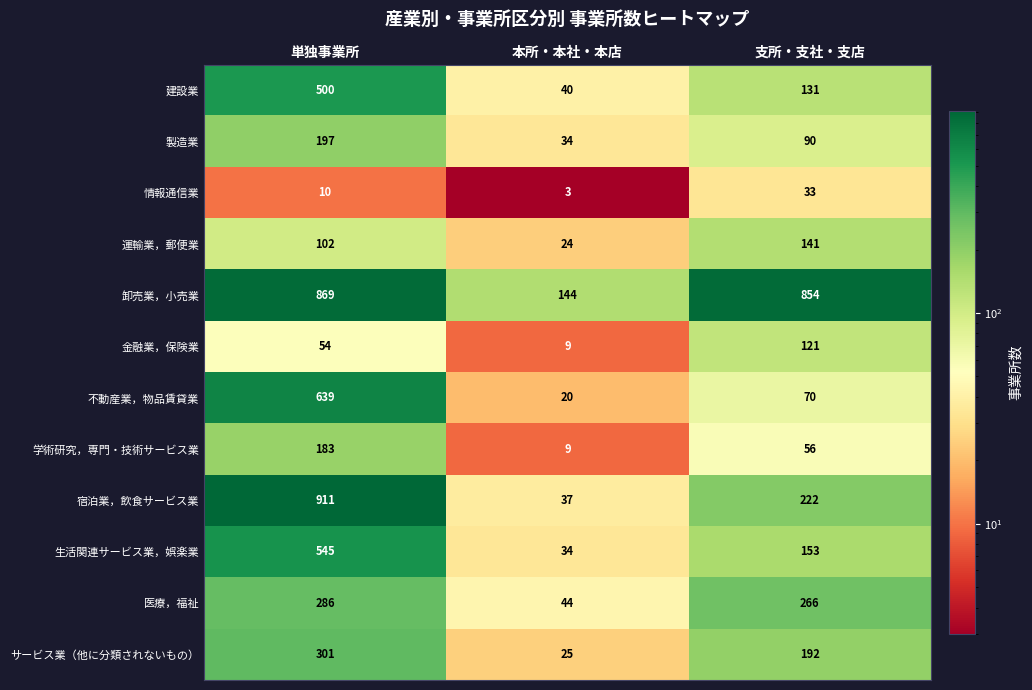

Which series has the widest spread of values?

宿泊業，飲食サービス業